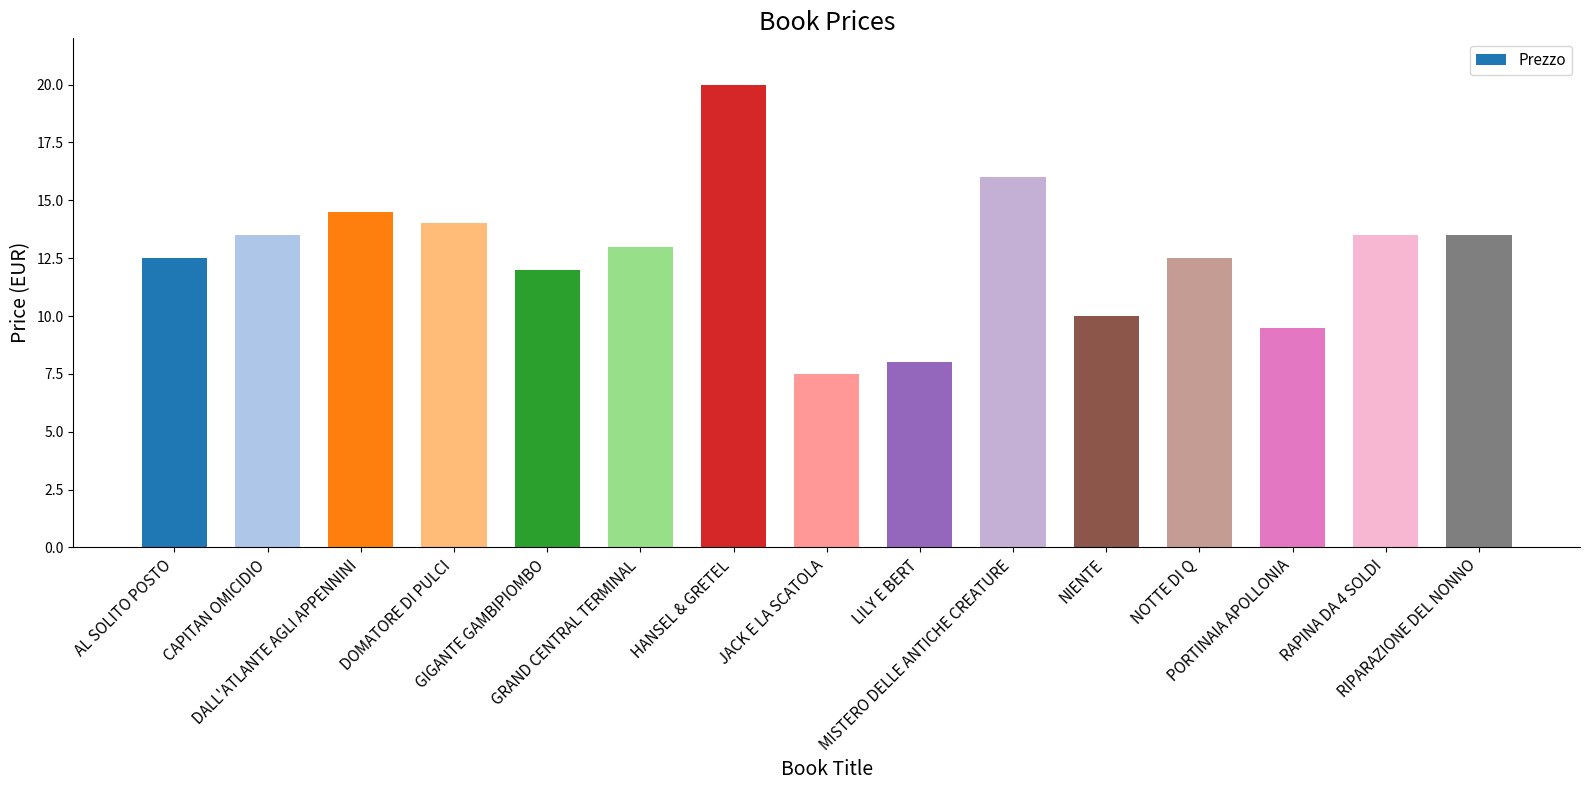

Between LILY E BERT and DOMATORE DI PULCI, which is larger?

DOMATORE DI PULCI